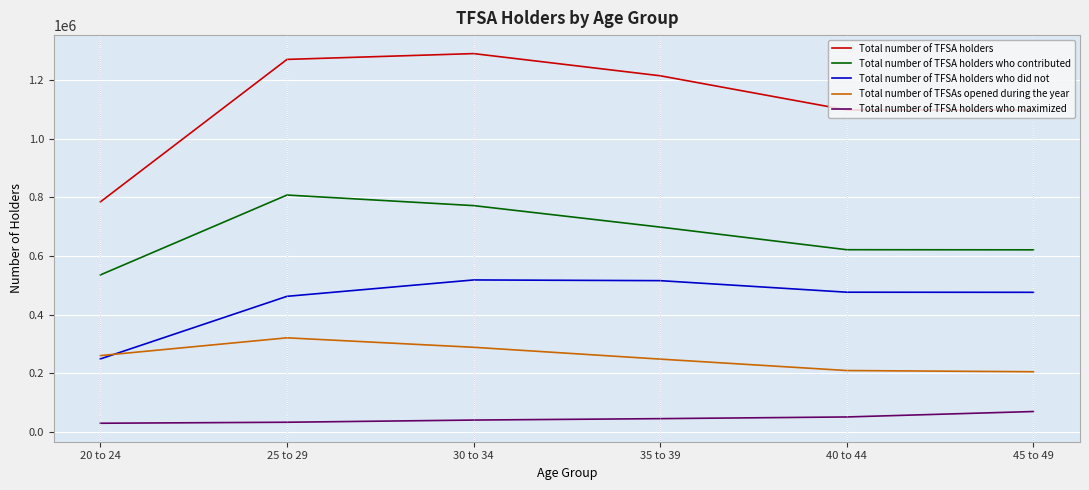

Which series has the largest total across all categories?

Total number of TFSA holders